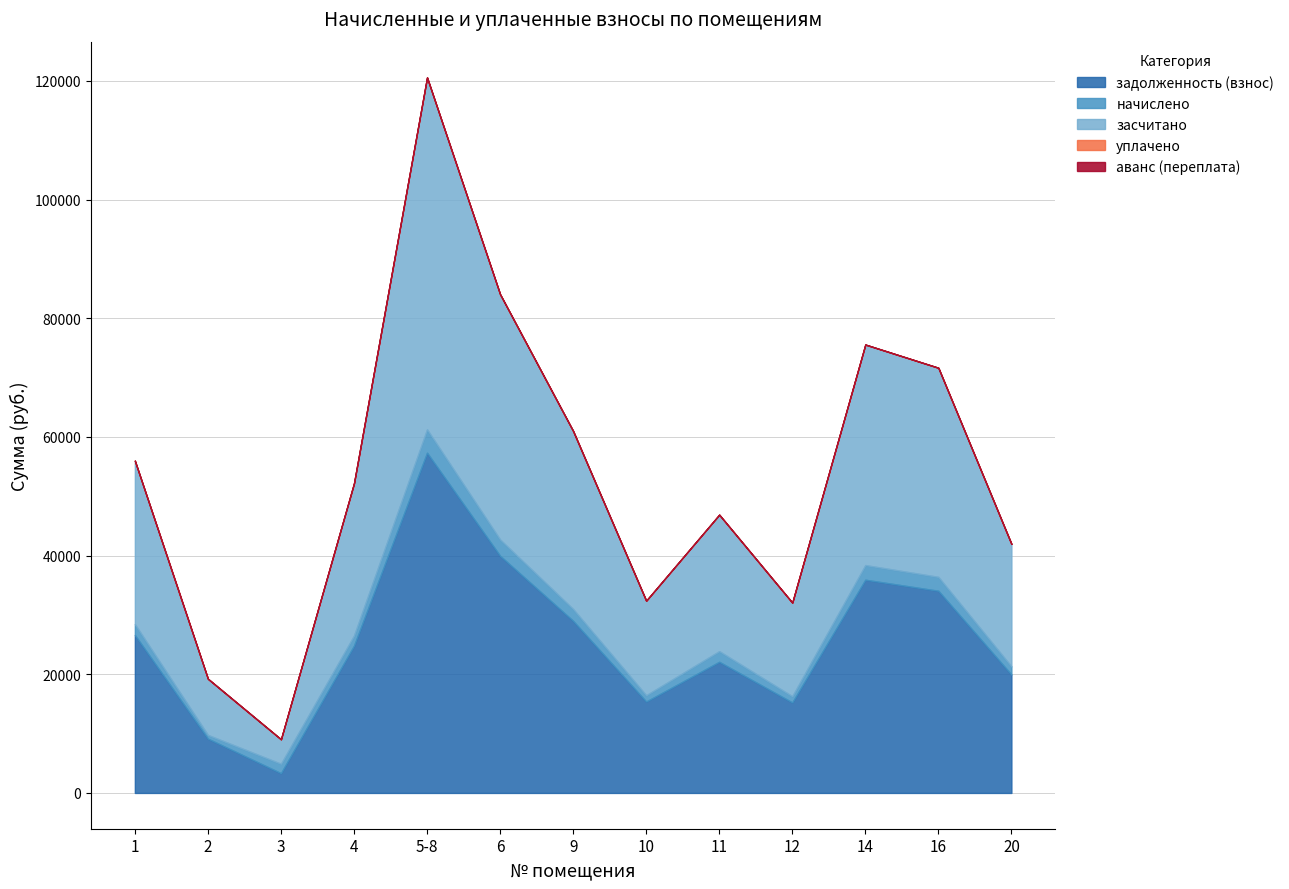

Where does the засчитано series first go above 25672?

1